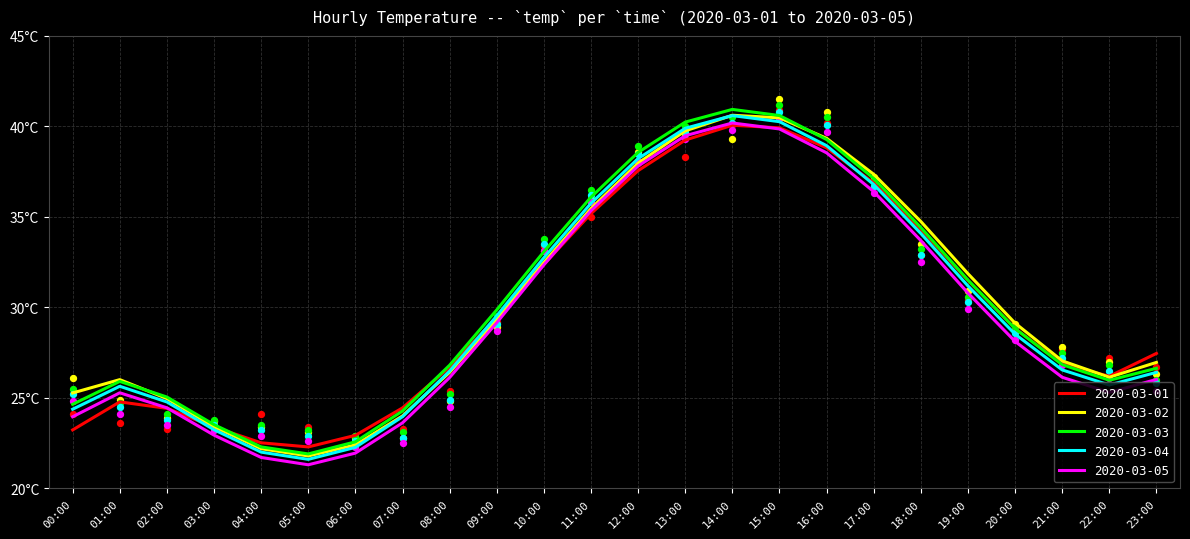

Which series reaches the maximum Y coordinate?

2020-03-02